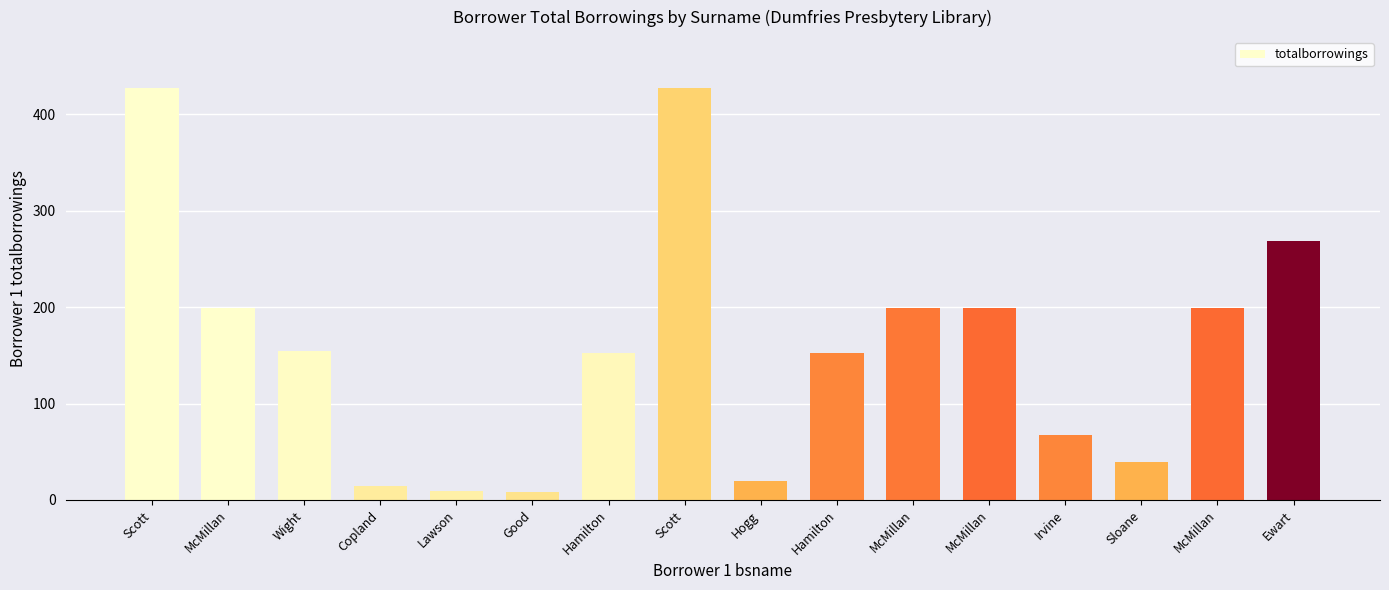

Where is the data nearest to the value 217?

McMillan